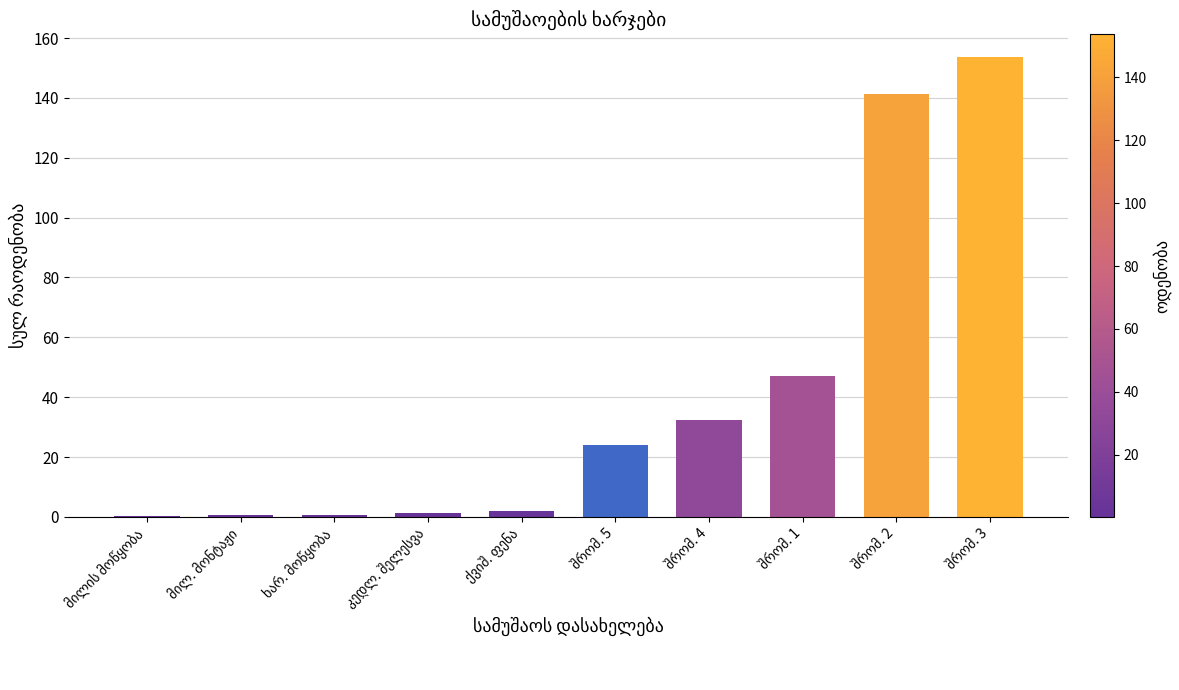

What is the maximum value shown in the chart?

153.6